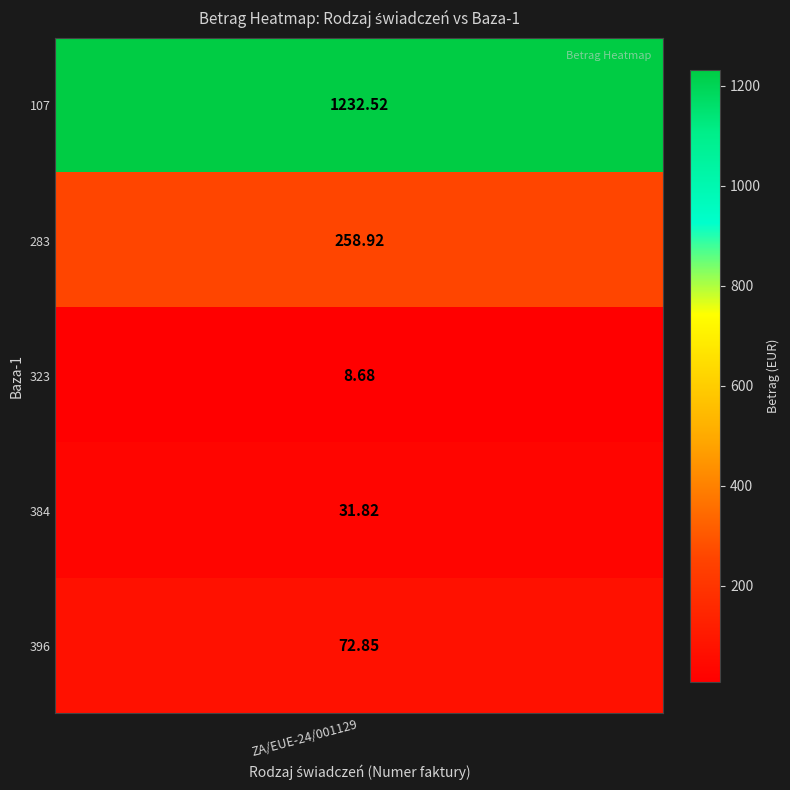

What is the minimum value shown in the chart?

8.7